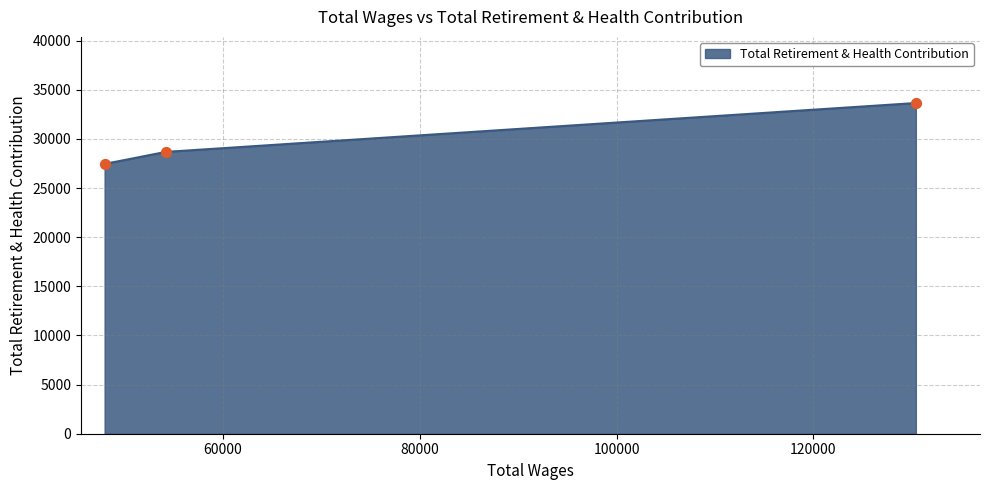

What is the maximum value shown in the chart?

33648